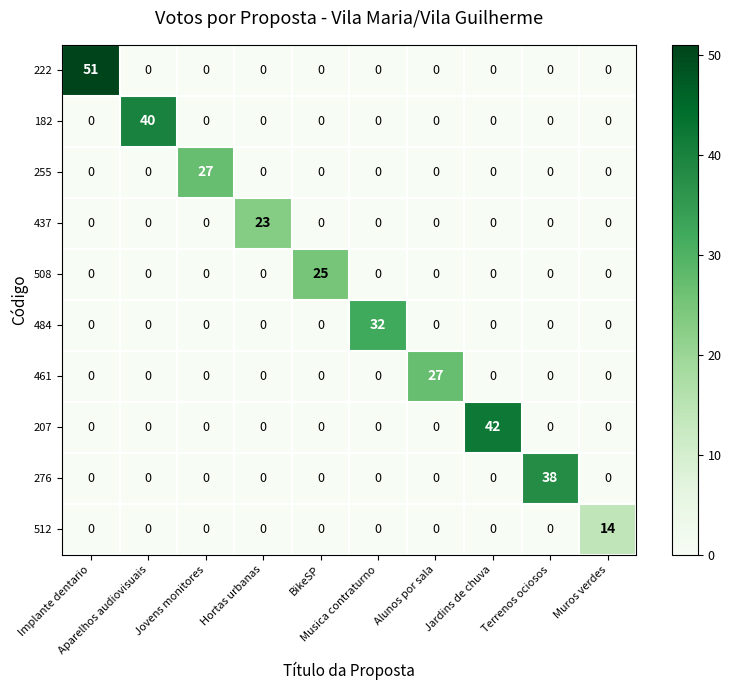

What is the total value across all series at Jovens monitores?

27